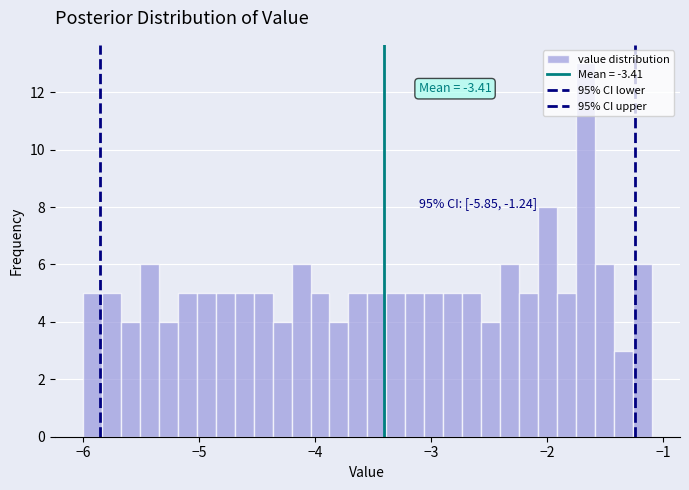

Around what value on the x-axis is the tallest bar? Give the approximate position of its centre, as read against the axis.

-1.7